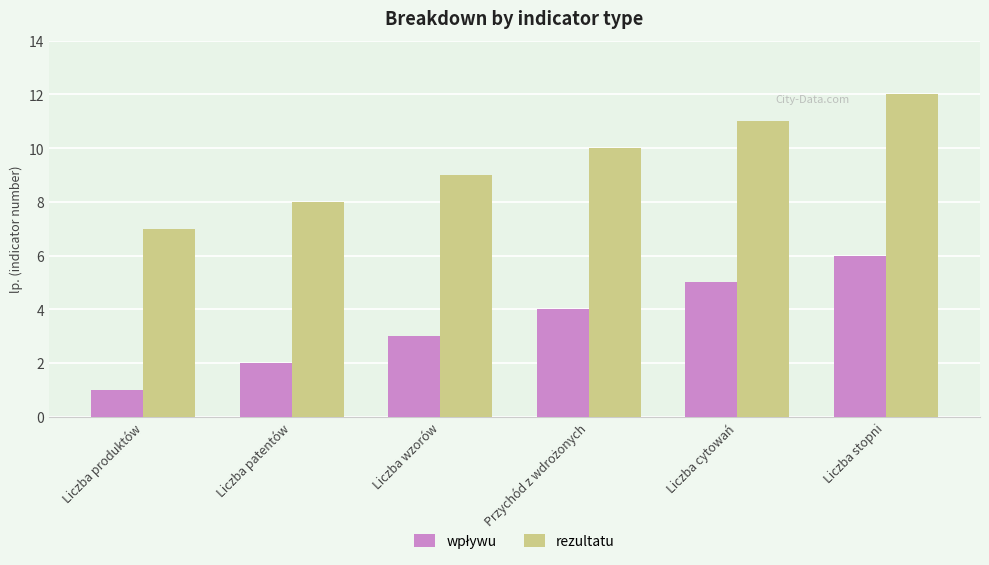

At which category does the chart reach its peak across all series?

Liczba stopni